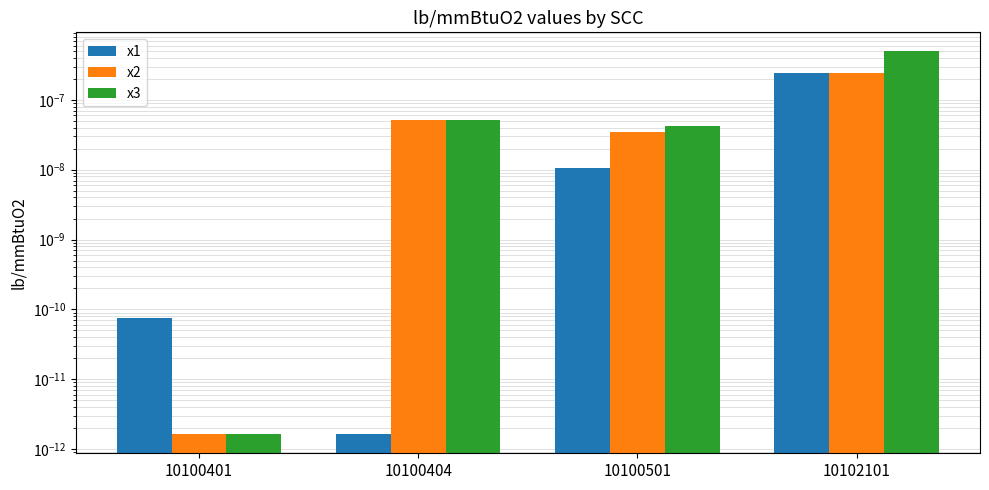

Which series has the largest range (max minus min)?

x3